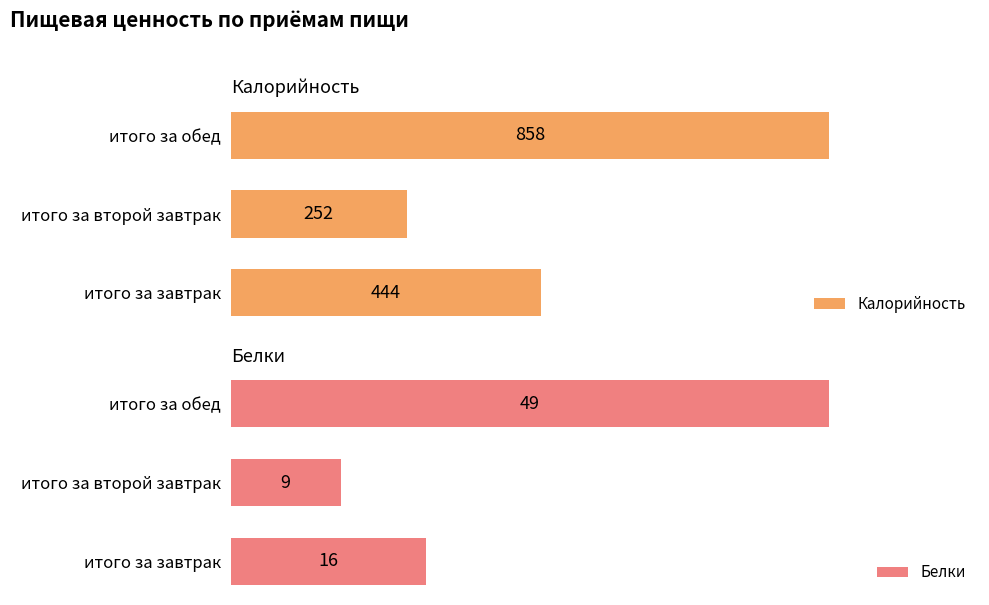

At итого за обед, list the series in order from smallest to largest.

Белки, Калорийность